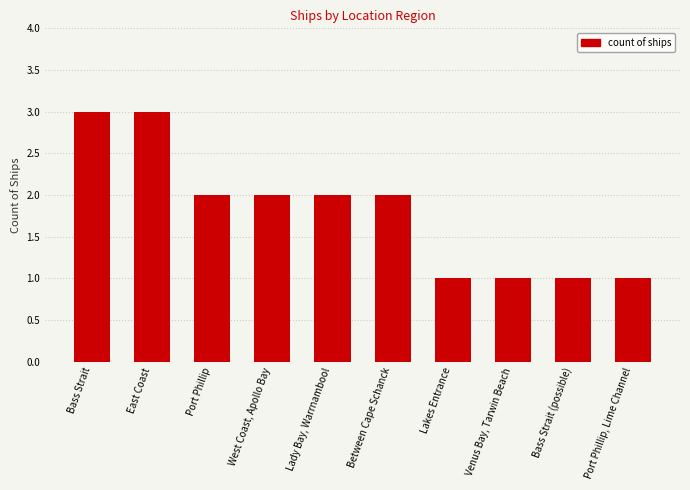

What is the maximum value shown in the chart?

3